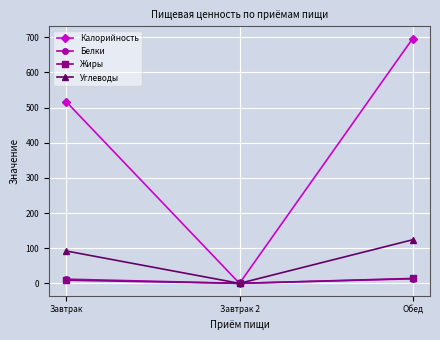

Which series has the largest range (max minus min)?

Калорийность